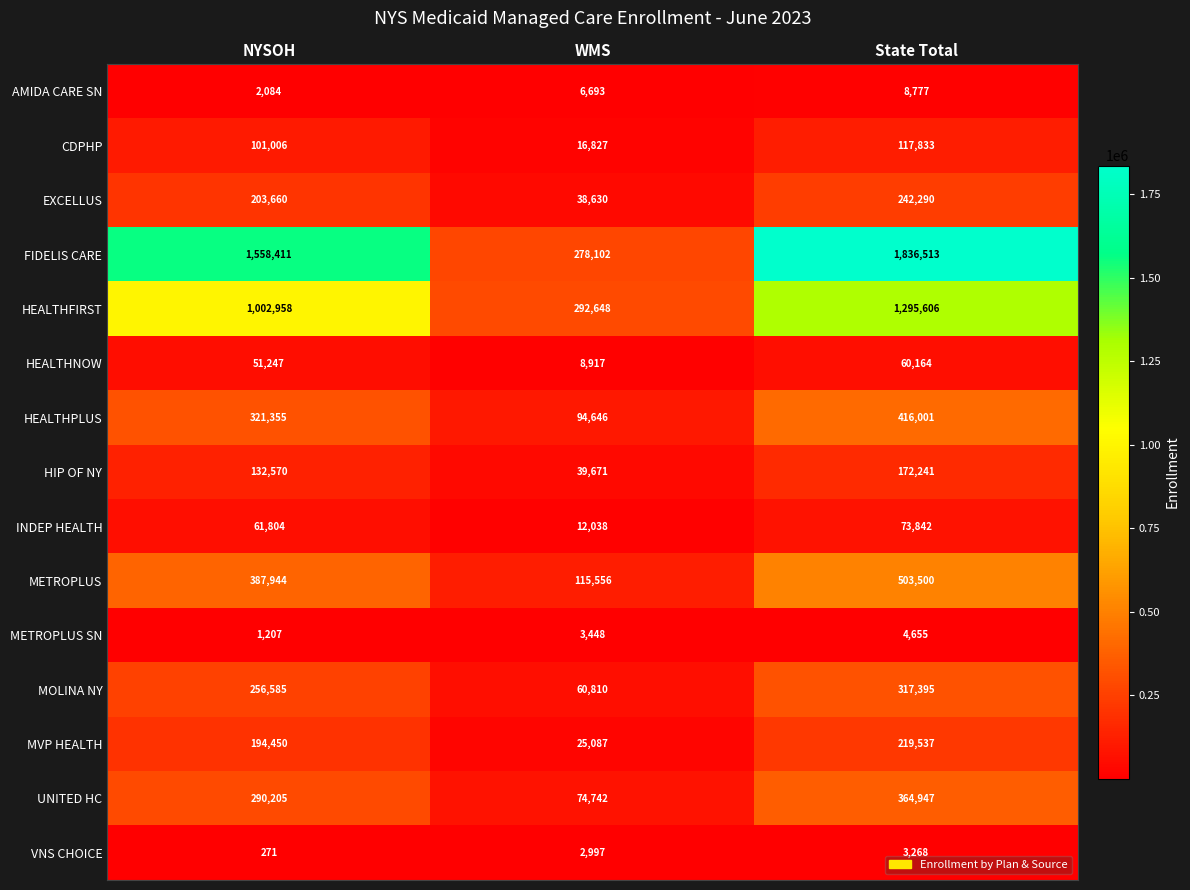

What is the sum of the FIDELIS CARE values at State Total and NYSOH?

3394924